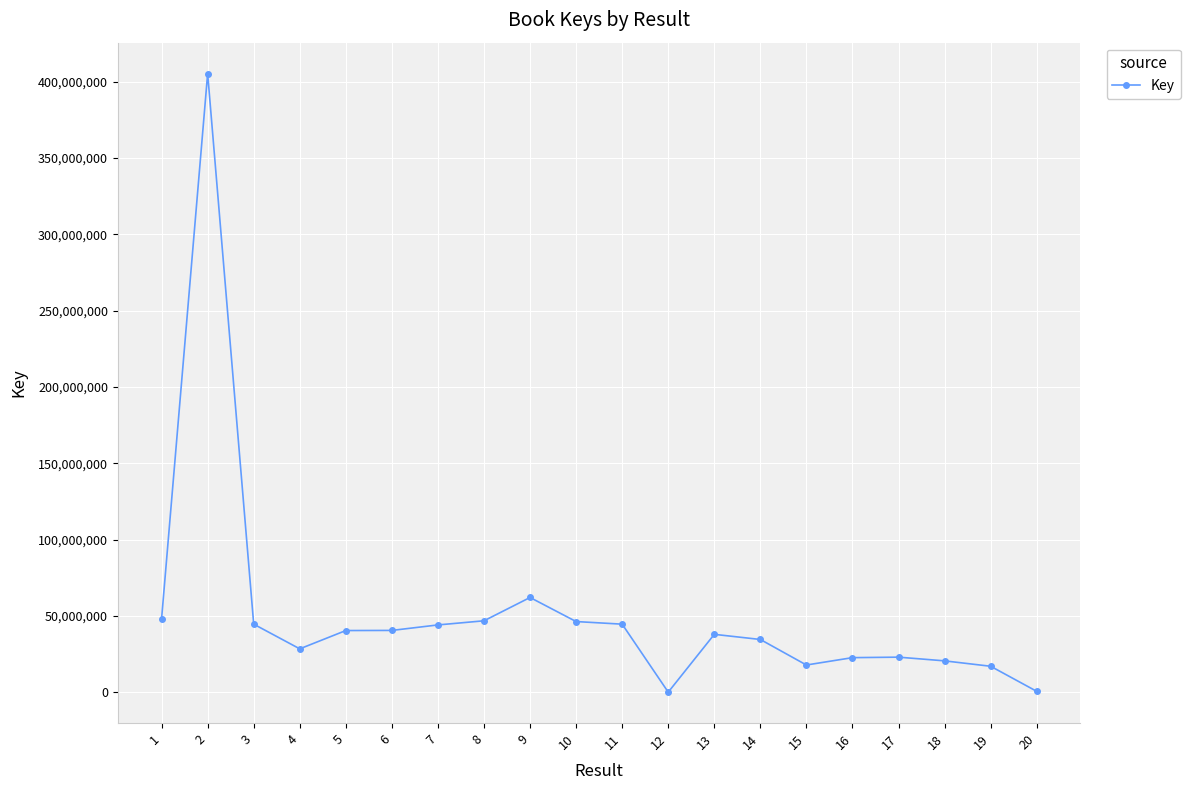

The value at 7 is 30304527. True or false?

False